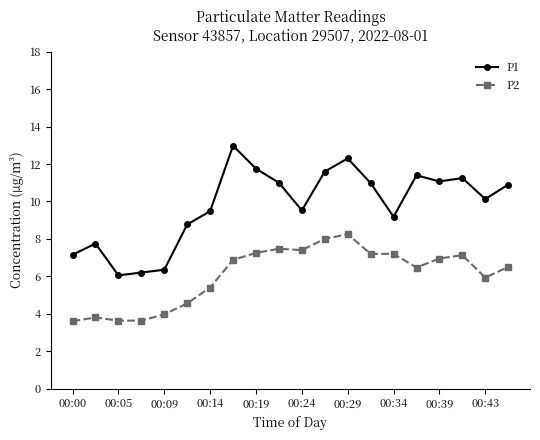

What is the value of the P2 point at the 15th from the left?

7.2